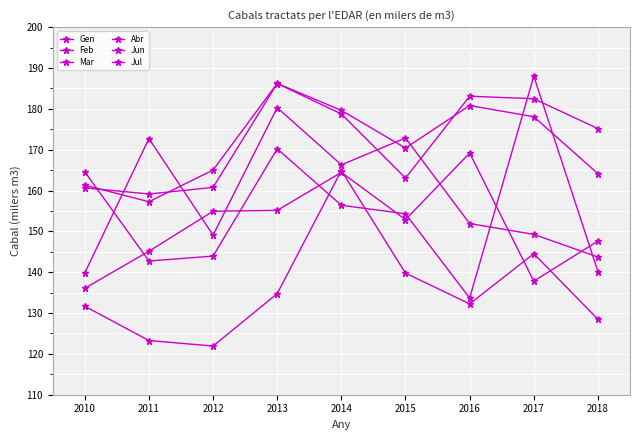

Which series has the largest total across all categories?

Jun